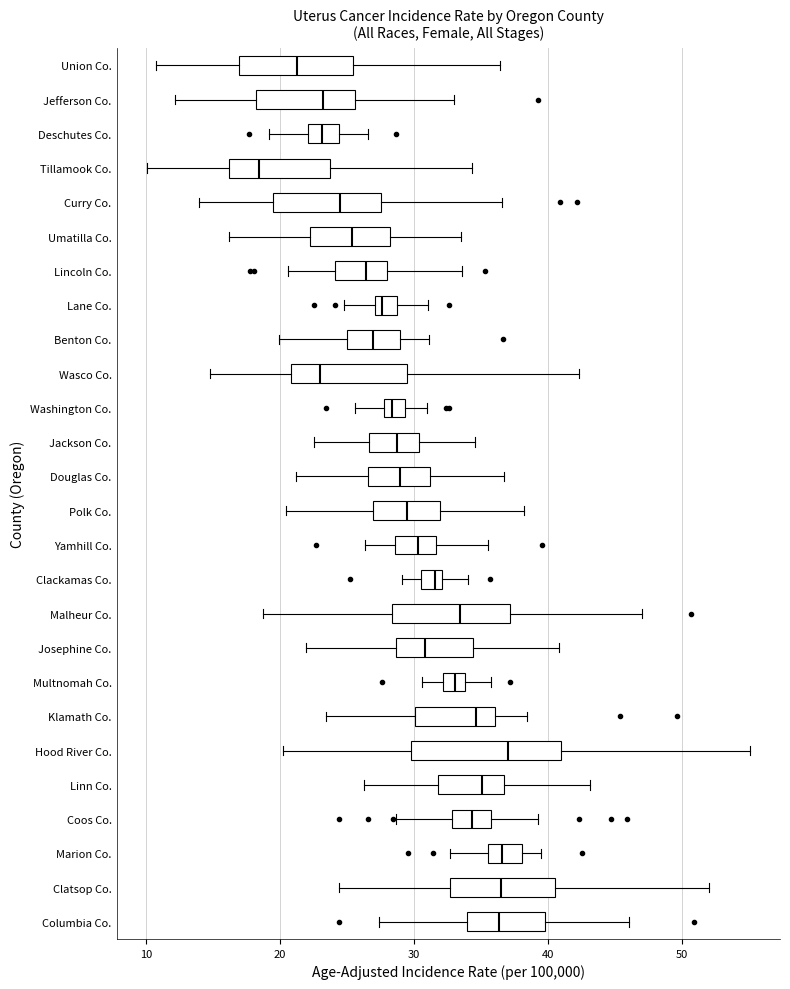

Comparing the boxes themselves (not the whiskers), which one is the widest?

Hood River Co.